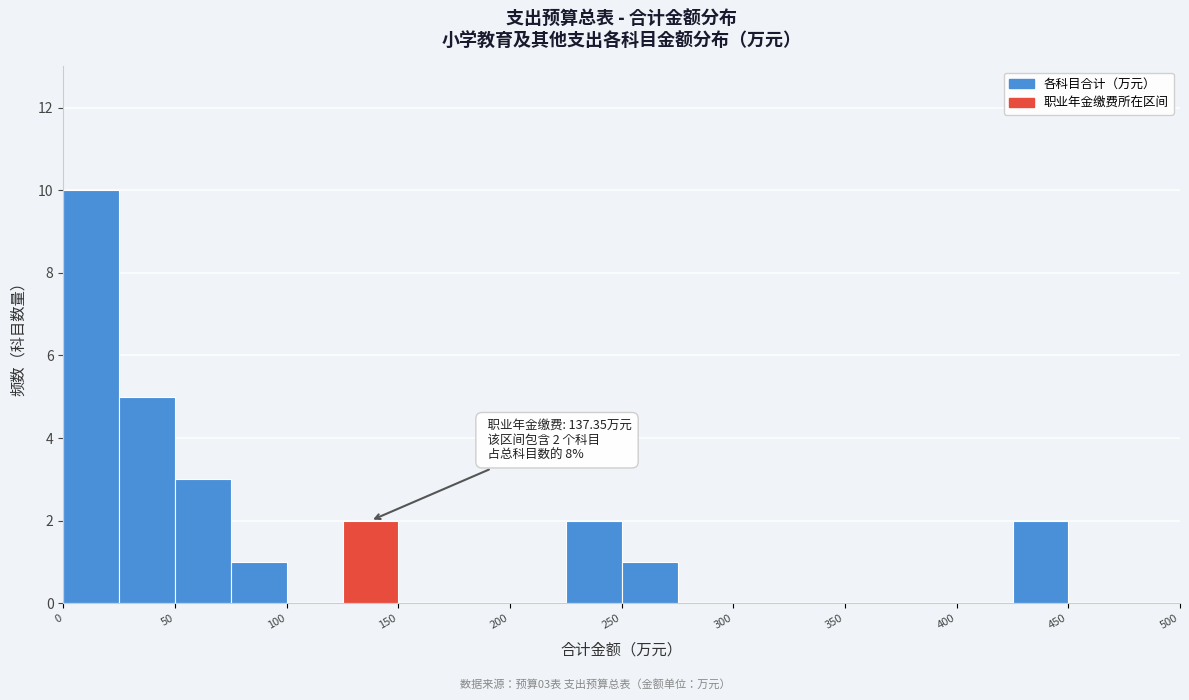

Over which range of the x-axis is the bar tallest?

0 to 25